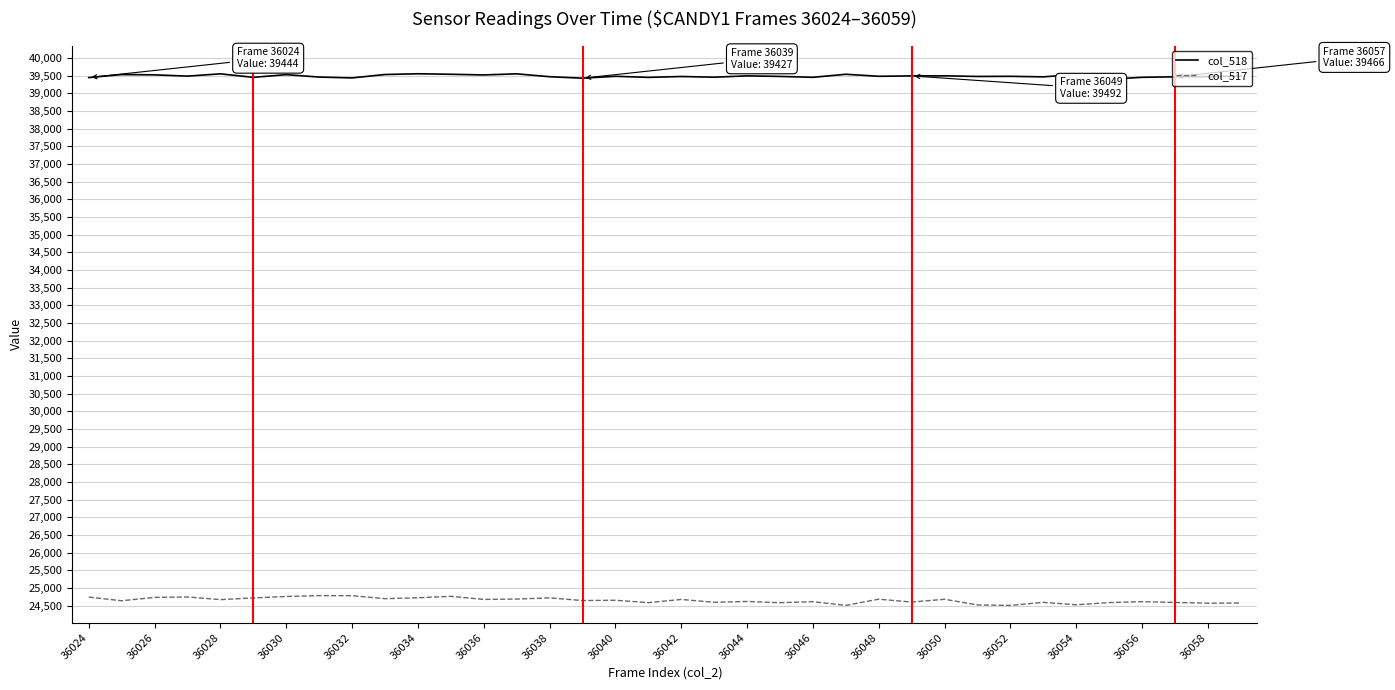

True or false: col_517 and col_518 cross at least once.

False